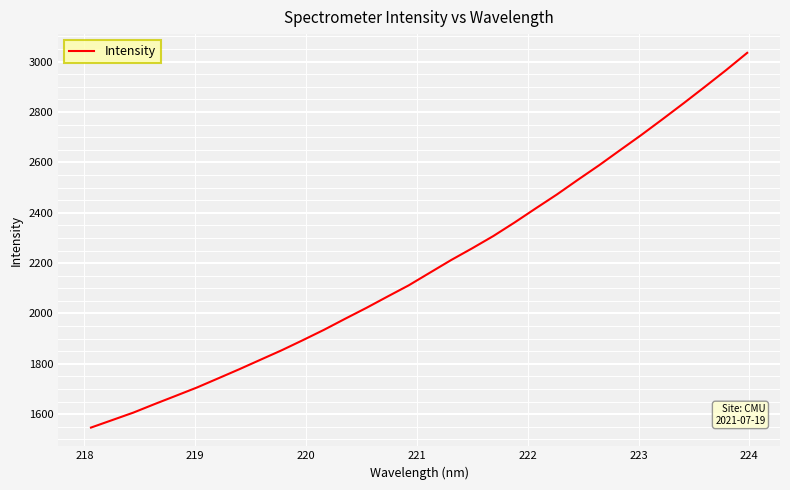

How many lines are shown in the chart?

1